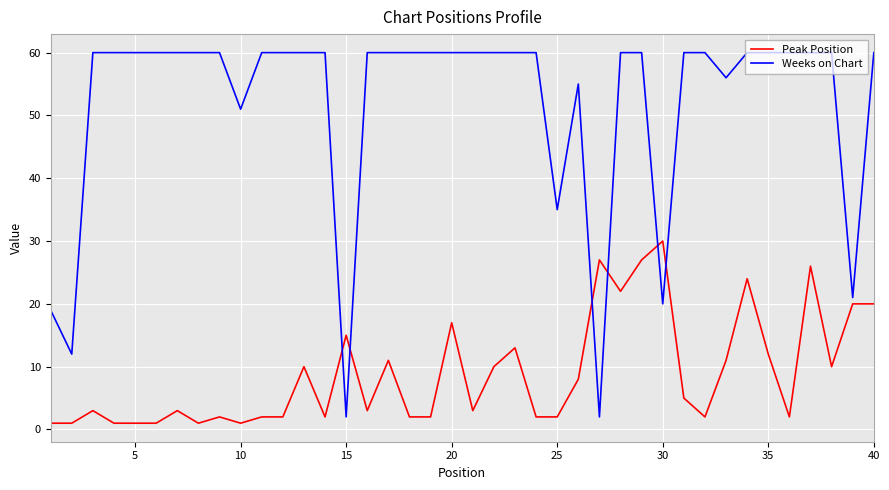

Reading right to left, list all the values displayed in this chart.

Peak Position: 20	20	10	26	2	12	24	11	2	5	30	27	22	27	8	2	2	13	10	3	17	2	2	11	3	15	2	10	2	2	1	2	1	3	1	1	1	3	1	1
Weeks on Chart: 60	21	60	60	60	60	60	56	60	60	20	60	60	2	55	35	60	60	60	60	60	60	60	60	60	2	60	60	60	60	51	60	60	60	60	60	60	60	12	19